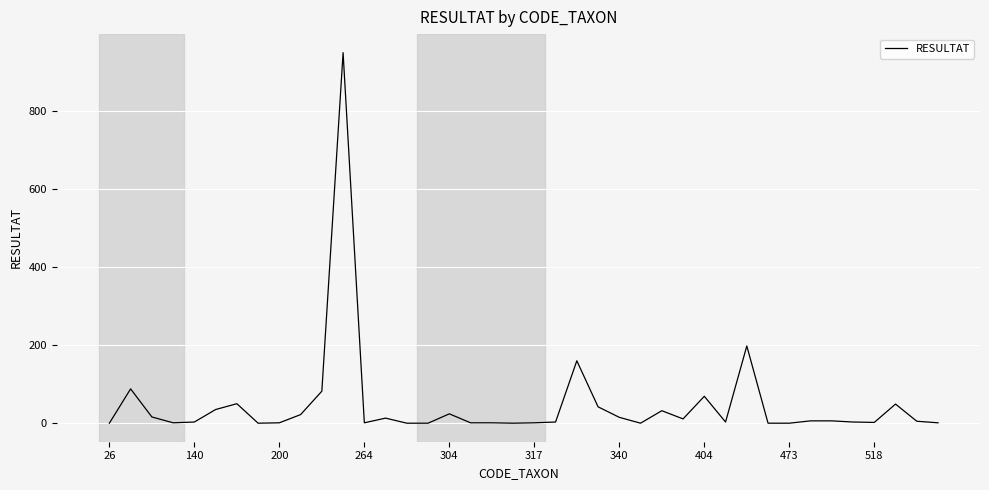

What is the difference between the maximum and minimum values?

950